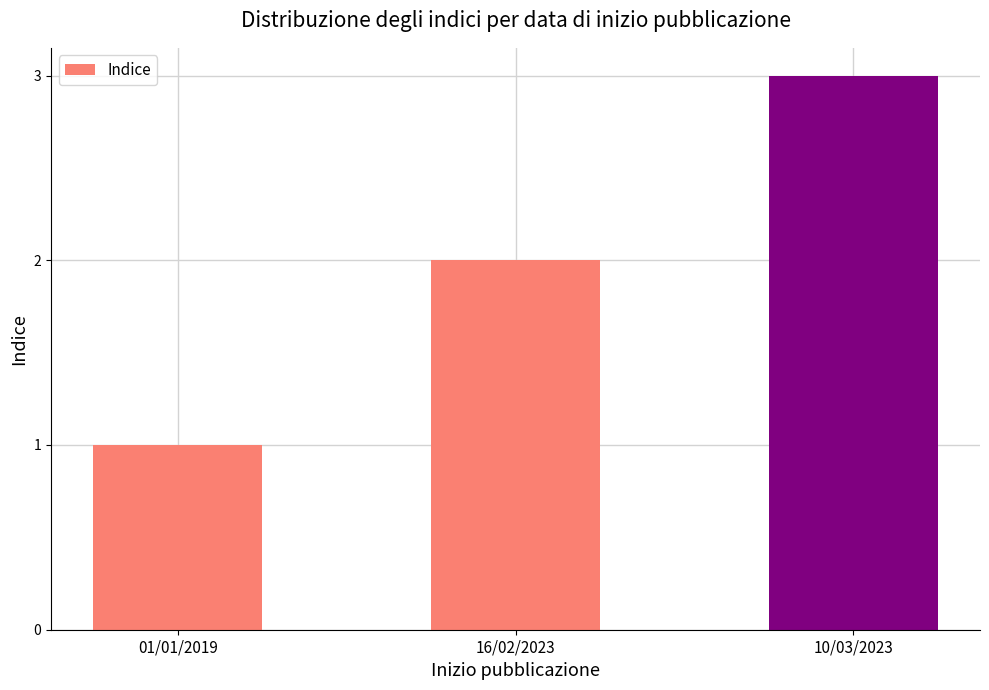

Rank the categories by value from lowest to highest.

01/01/2019, 16/02/2023, 10/03/2023